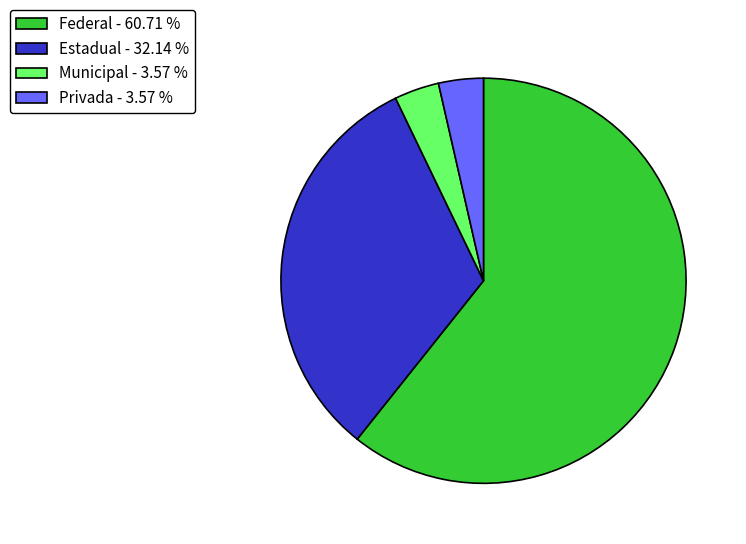

Does Municipal - 3.57 % account for over 50% of the chart?

No